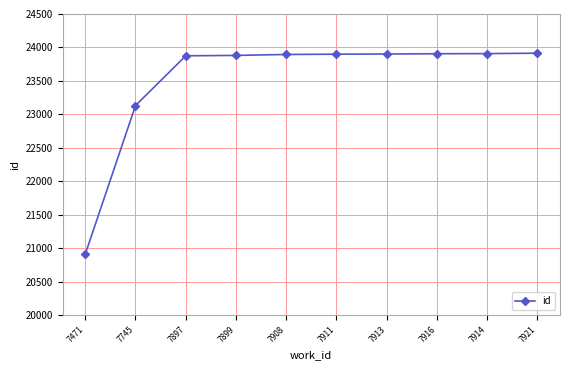

What is the label of the 9th point from the right?

7745